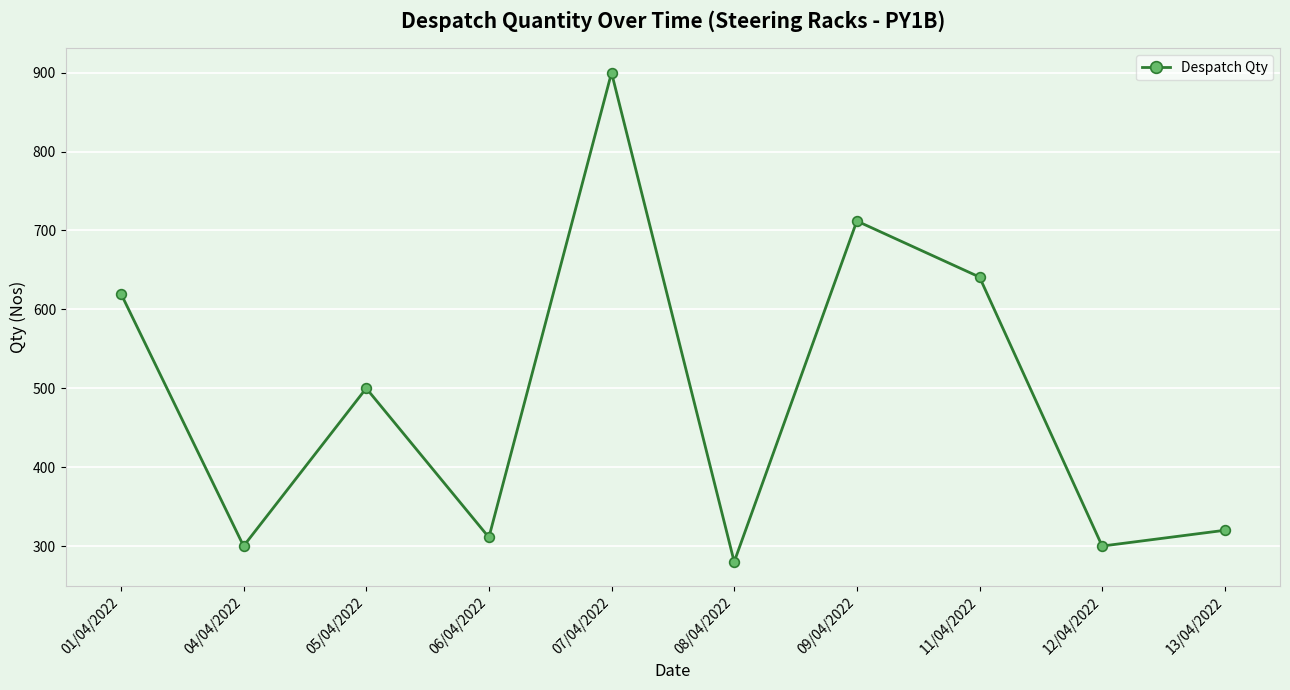

Reading left to right, extract all data points from this chart.

01/04/2022=620	04/04/2022=300	05/04/2022=500	06/04/2022=311	07/04/2022=900	08/04/2022=280	09/04/2022=712	11/04/2022=641	12/04/2022=300	13/04/2022=320